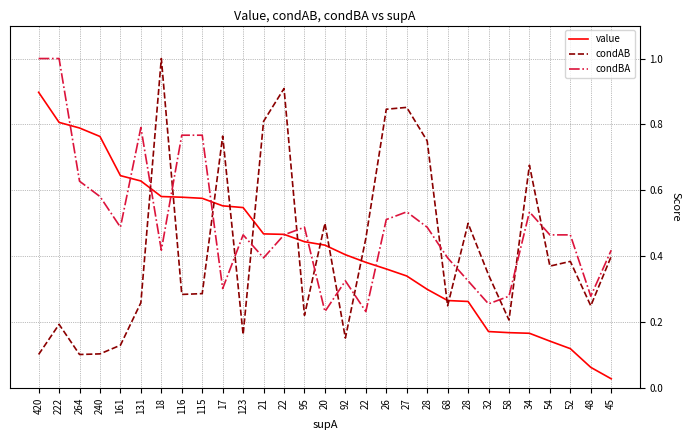

At which label does condAB reach its peak?

18